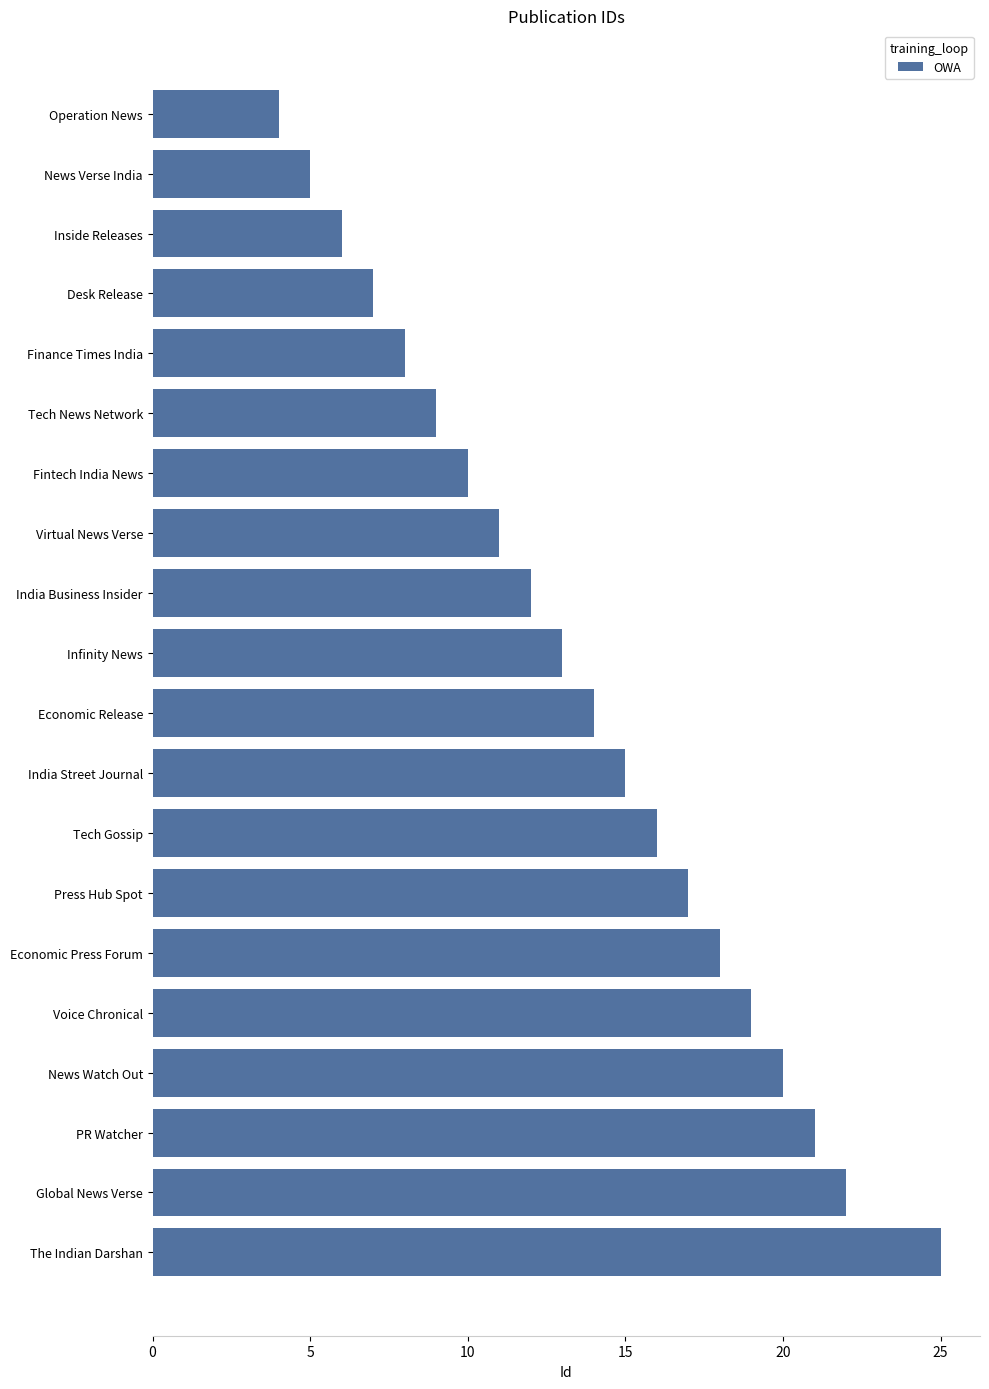

What is the minimum value shown in the chart?

4